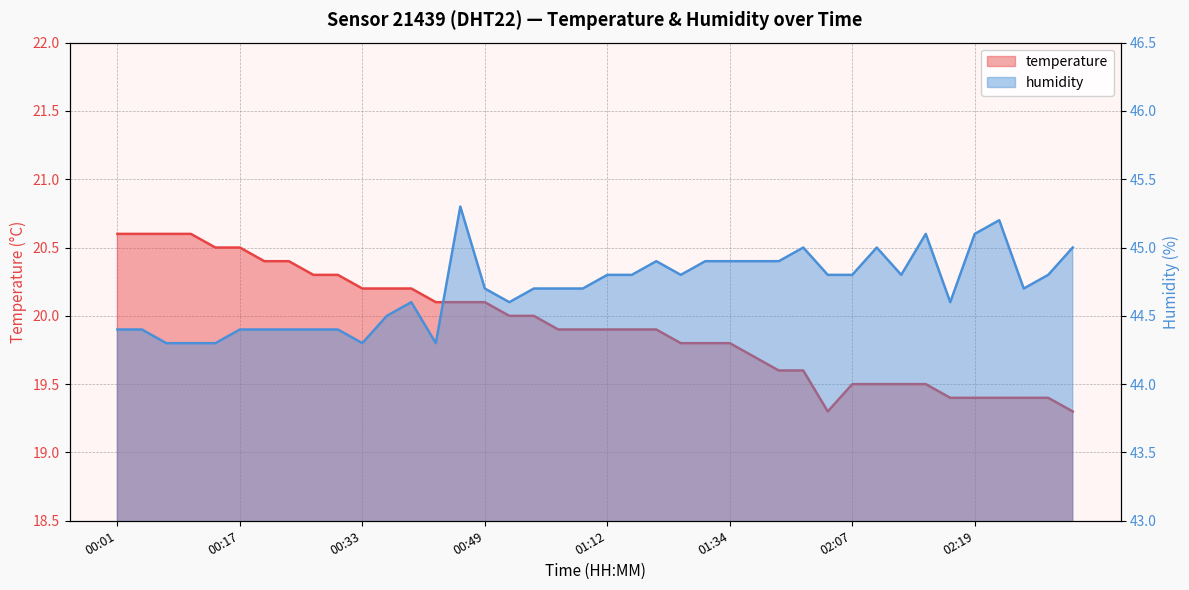

How many data points does each series have?

40